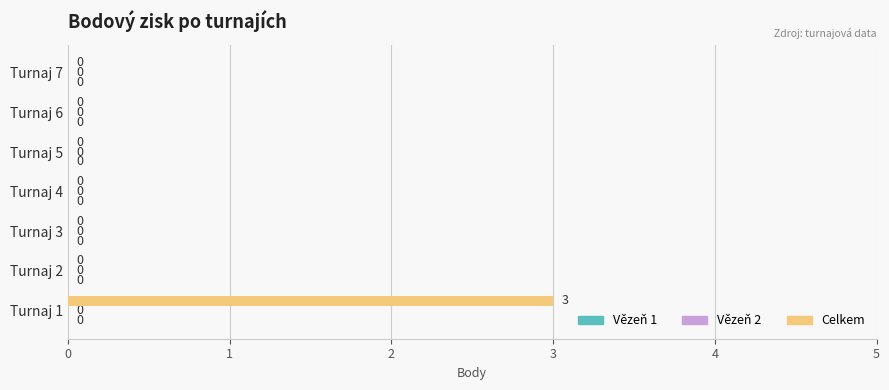

What value does the data have at Turnaj 1?

3